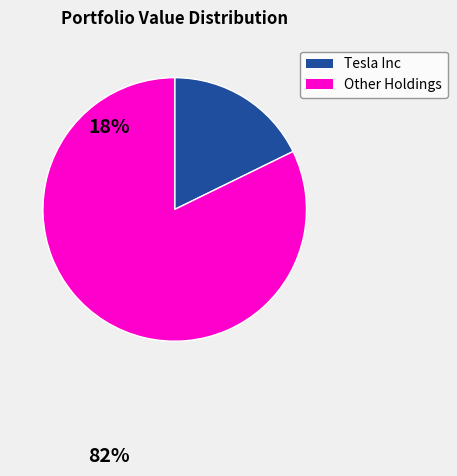

Does any single category account for the majority?

Yes